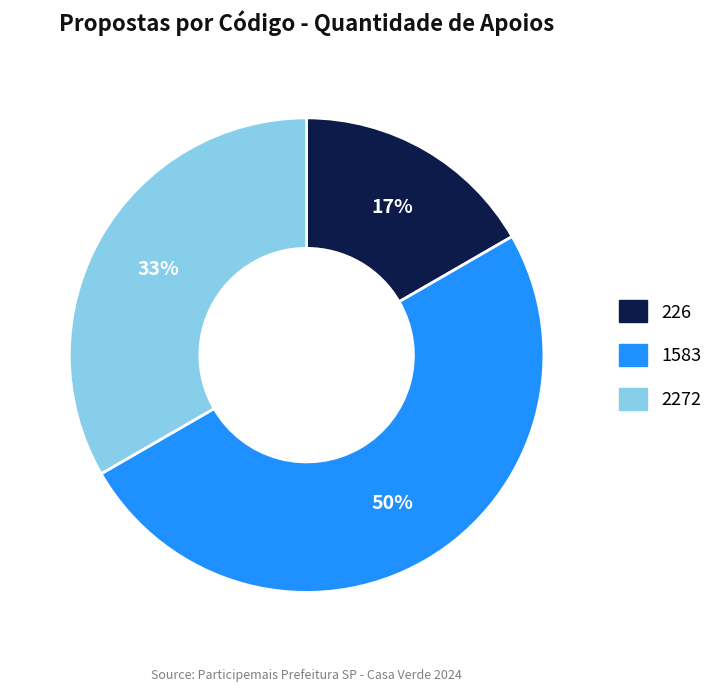

What percentage is the 226 slice, to the nearest percent?

17%